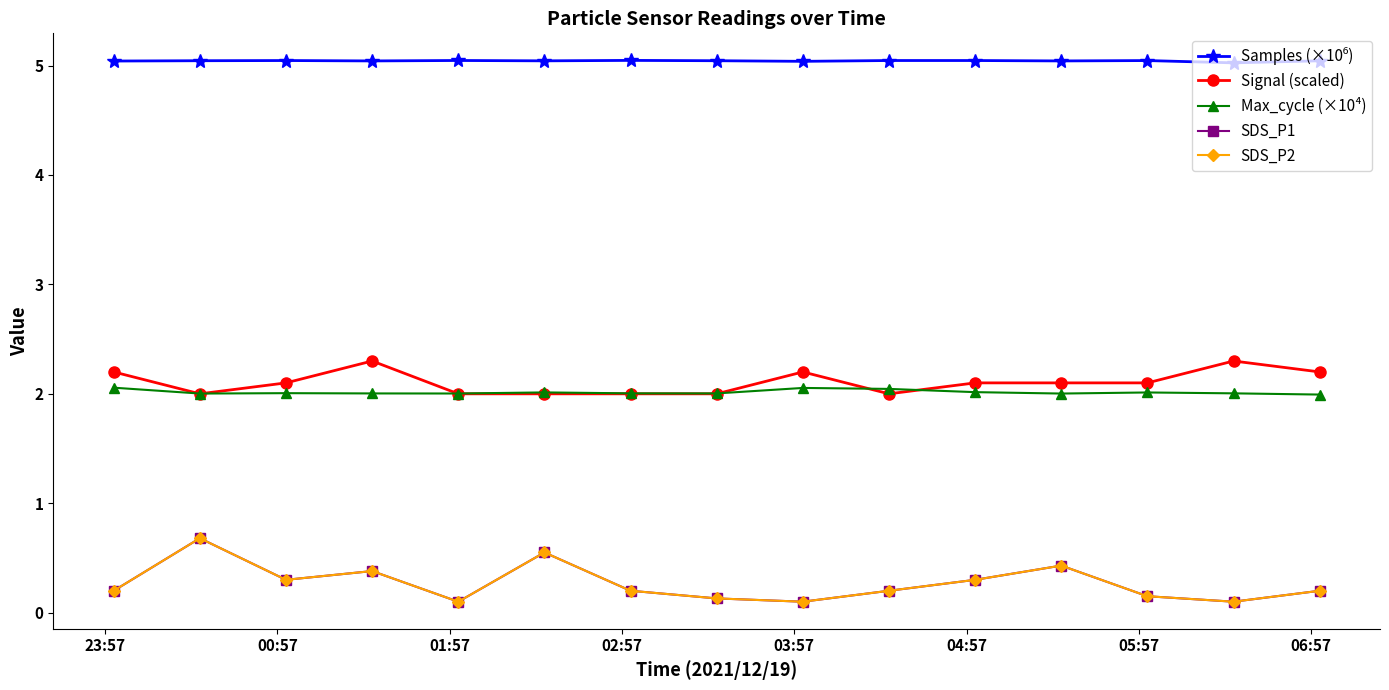

What is the difference between the maximum and minimum values in the SDS_P1 series?

0.6